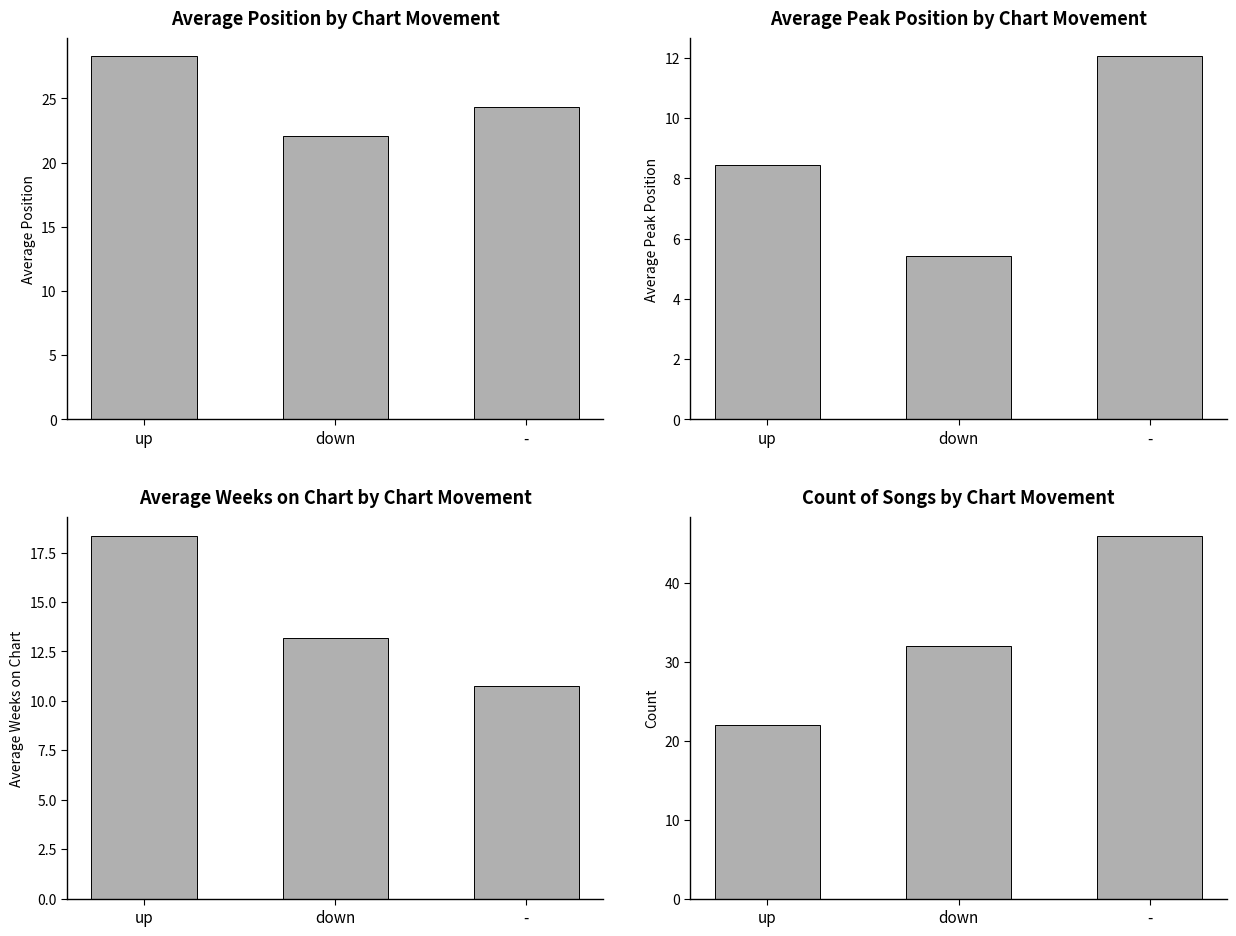

Does the chart contain stacked bars?

No